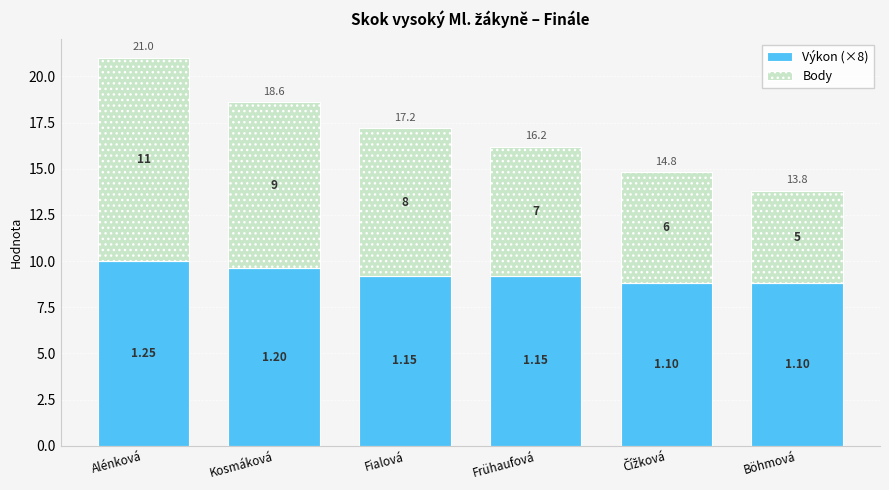

Which series has the widest spread of values?

Body